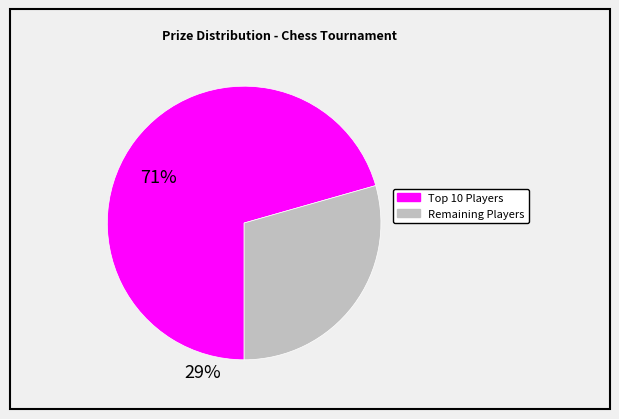

Is there a majority slice in this chart?

Yes